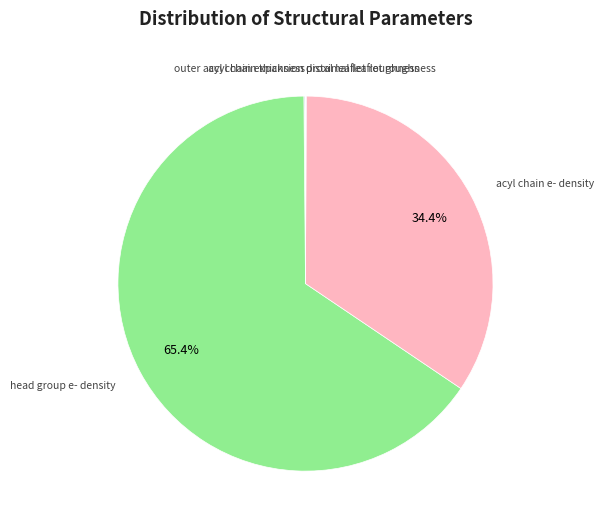

Which category has the biggest portion of the pie?

head group e- density